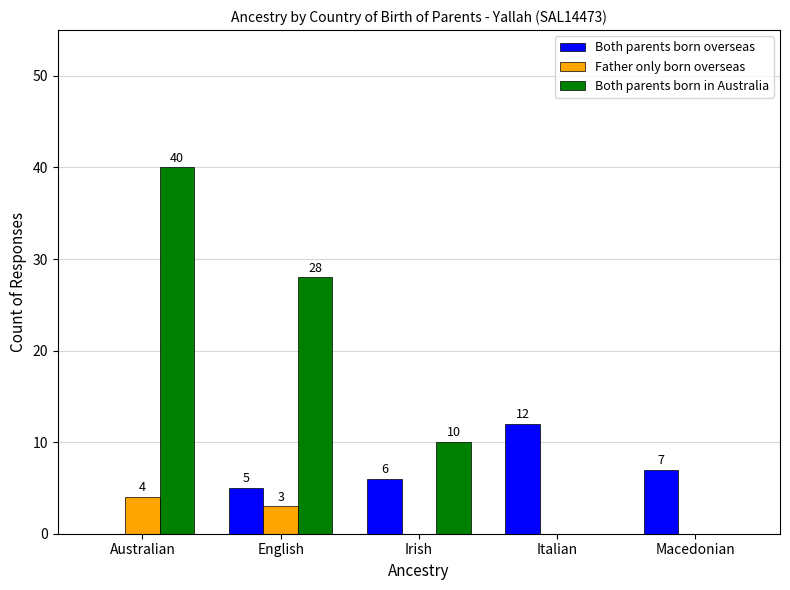

What is the maximum value for Father only born overseas?

4